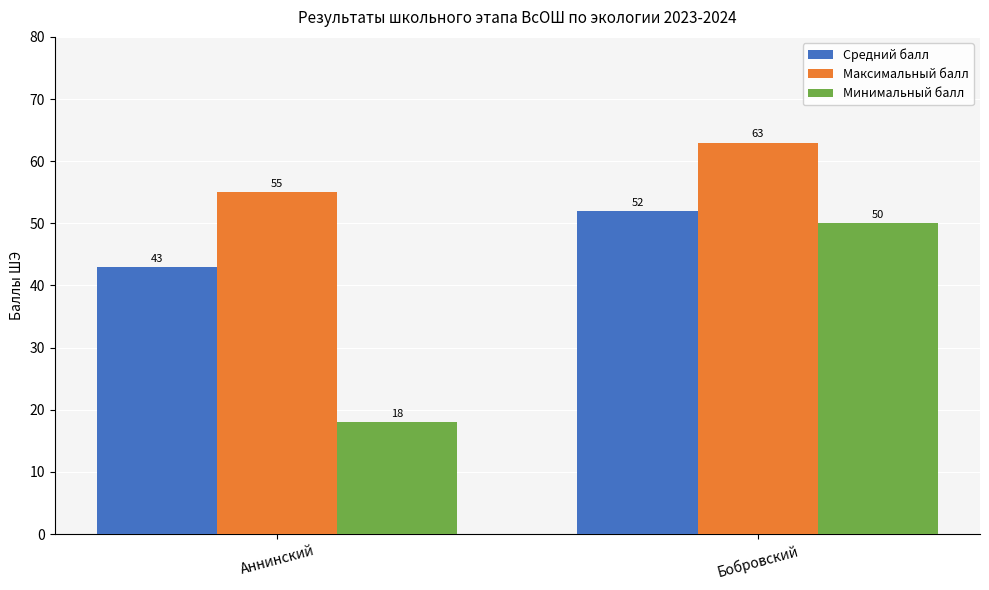

How many bars are there in each group?

3